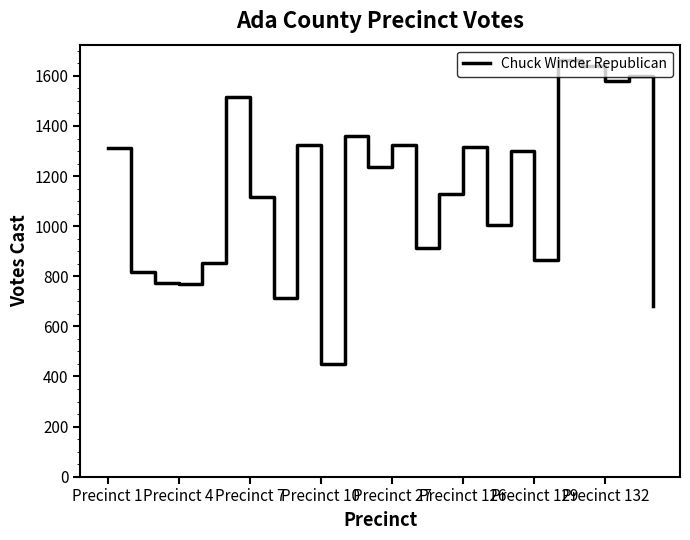

What is the greatest value displayed?

1664